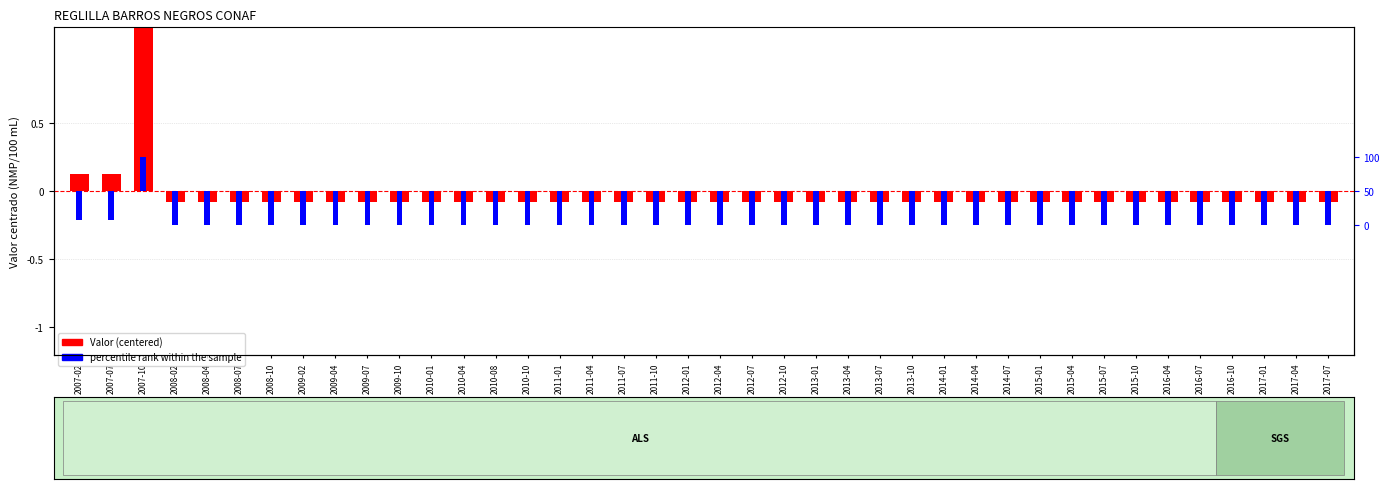

The value of percentile rank within the sample at 2008-02 is -0.2. True or false?

False